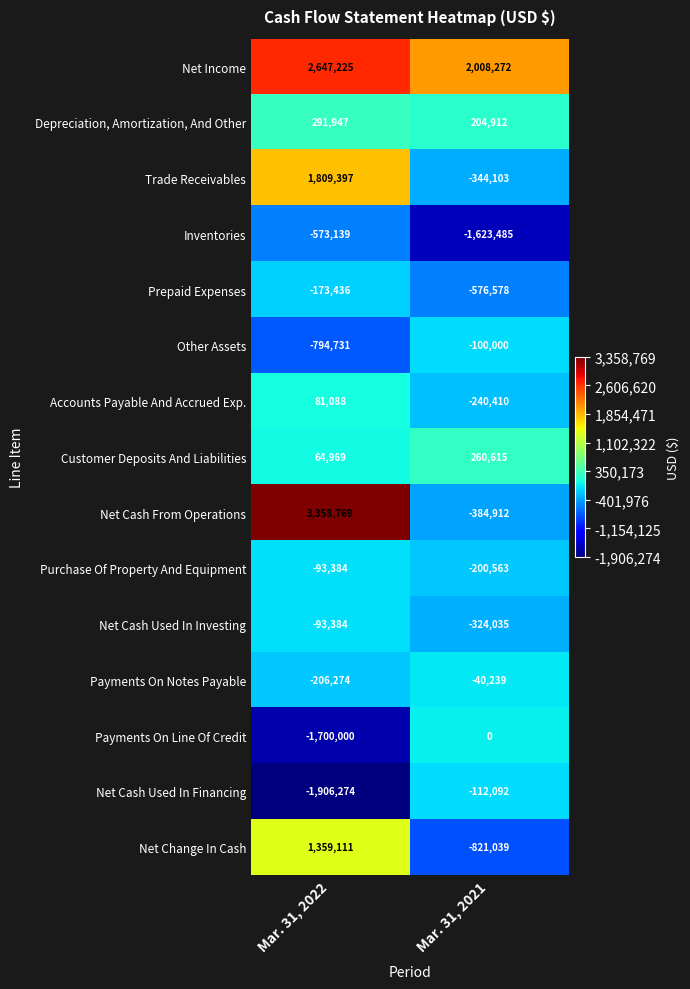

At which category does the chart reach its minimum across all series?

Mar. 31, 2022